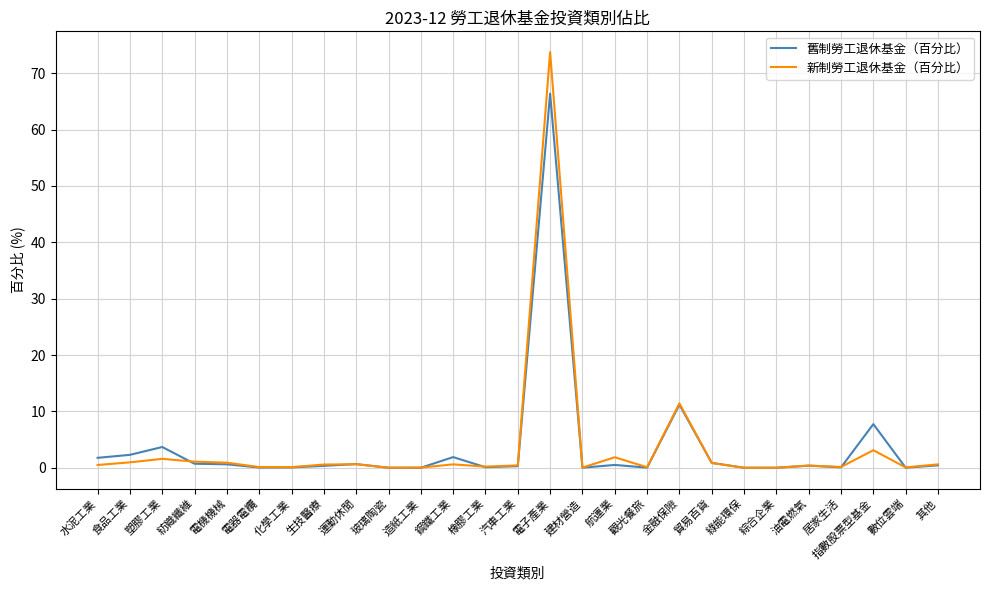

At which category is the sum across all series the highest?

電子產業